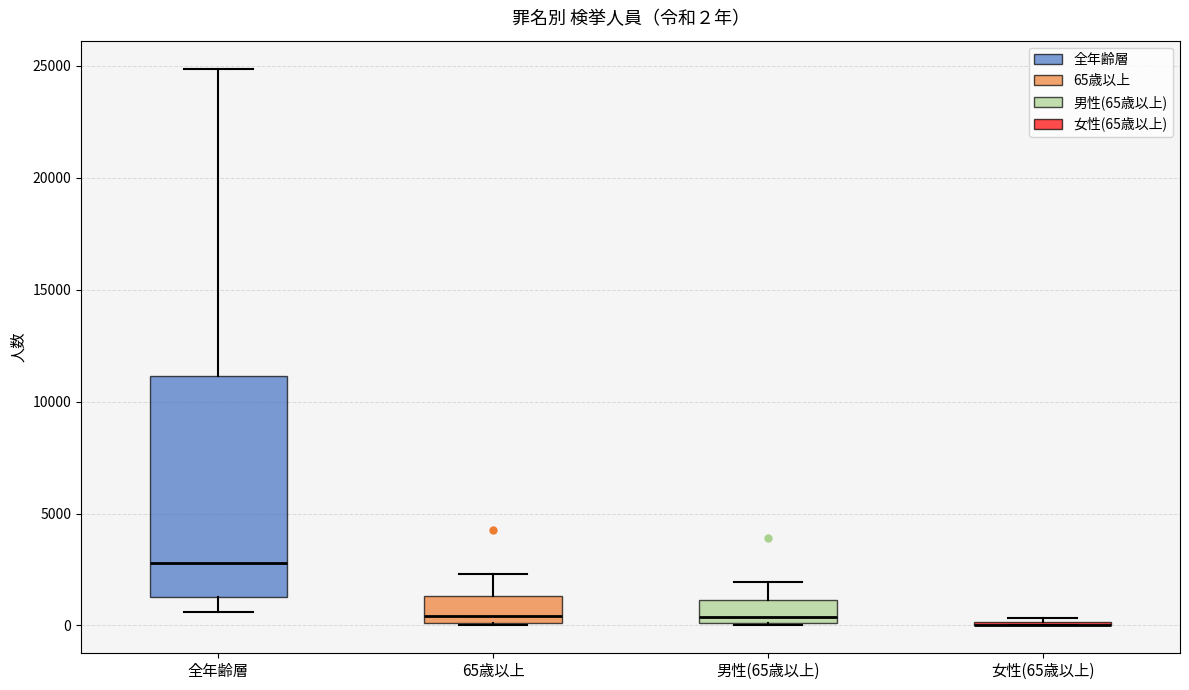

Comparing the boxes themselves (not the whiskers), which one is the tallest?

全年齢層